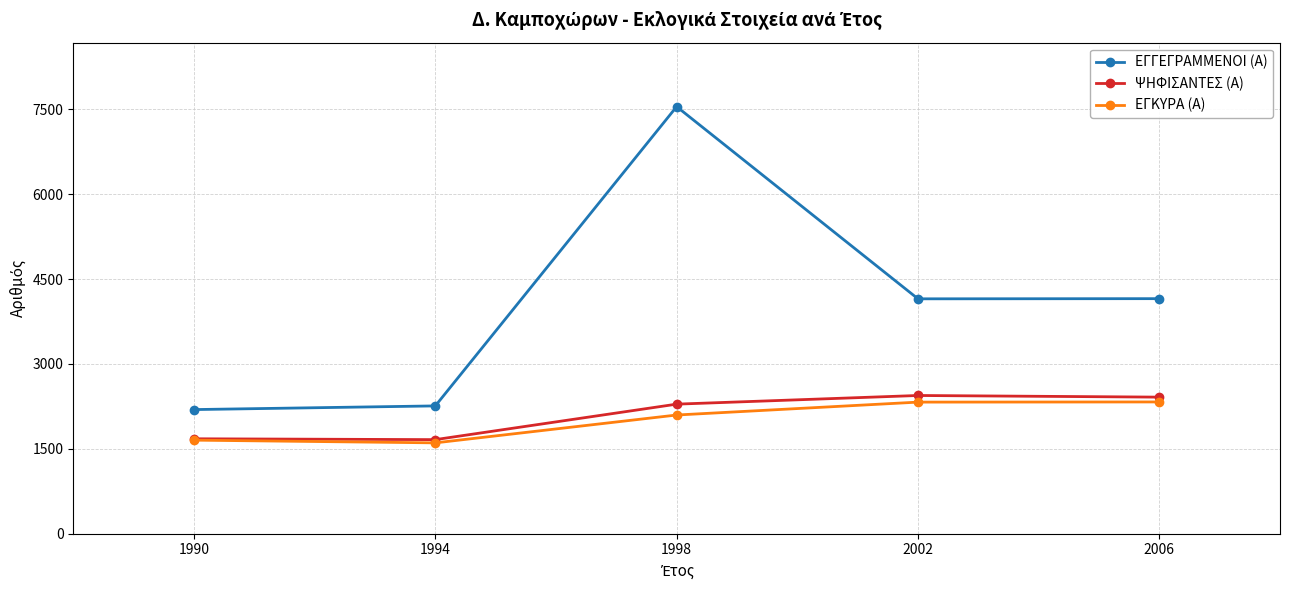

What is the value of the ΕΓΓΕΓΡΑΜΜΕΝΟΙ (Α) point at the 5th from the left?

4153